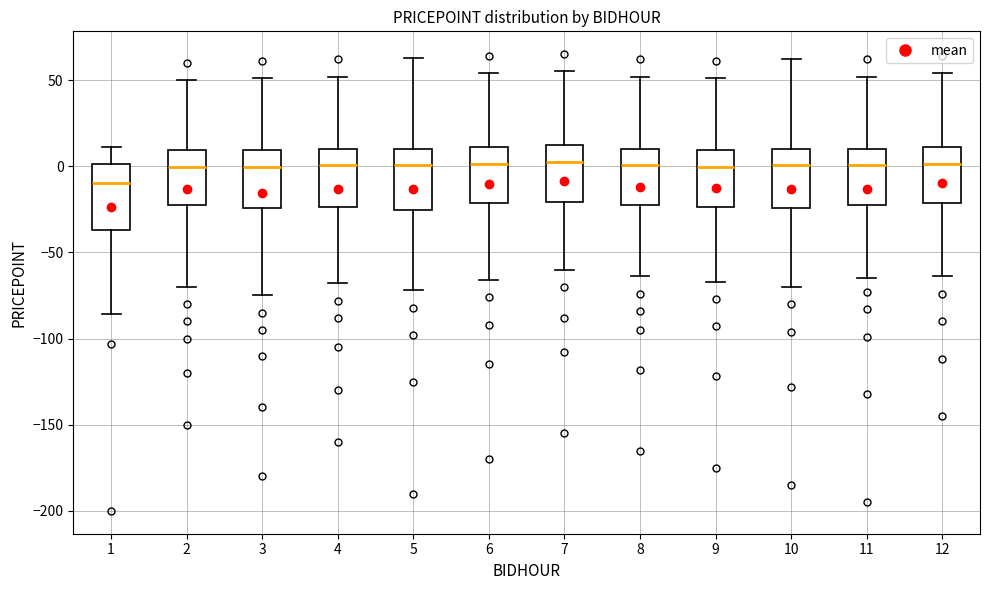

Where is the upper edge of the box at x = 8 on the y-axis? The values are not printed on the chart, so give them approximately, as read against the axis.

10